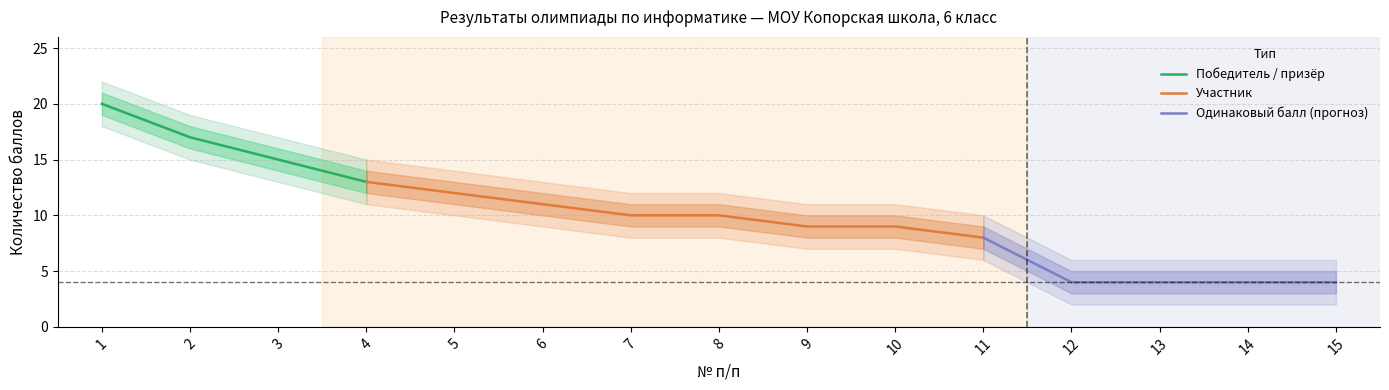

True or false: Победитель / призёр has more than 0 interior local peaks.

False